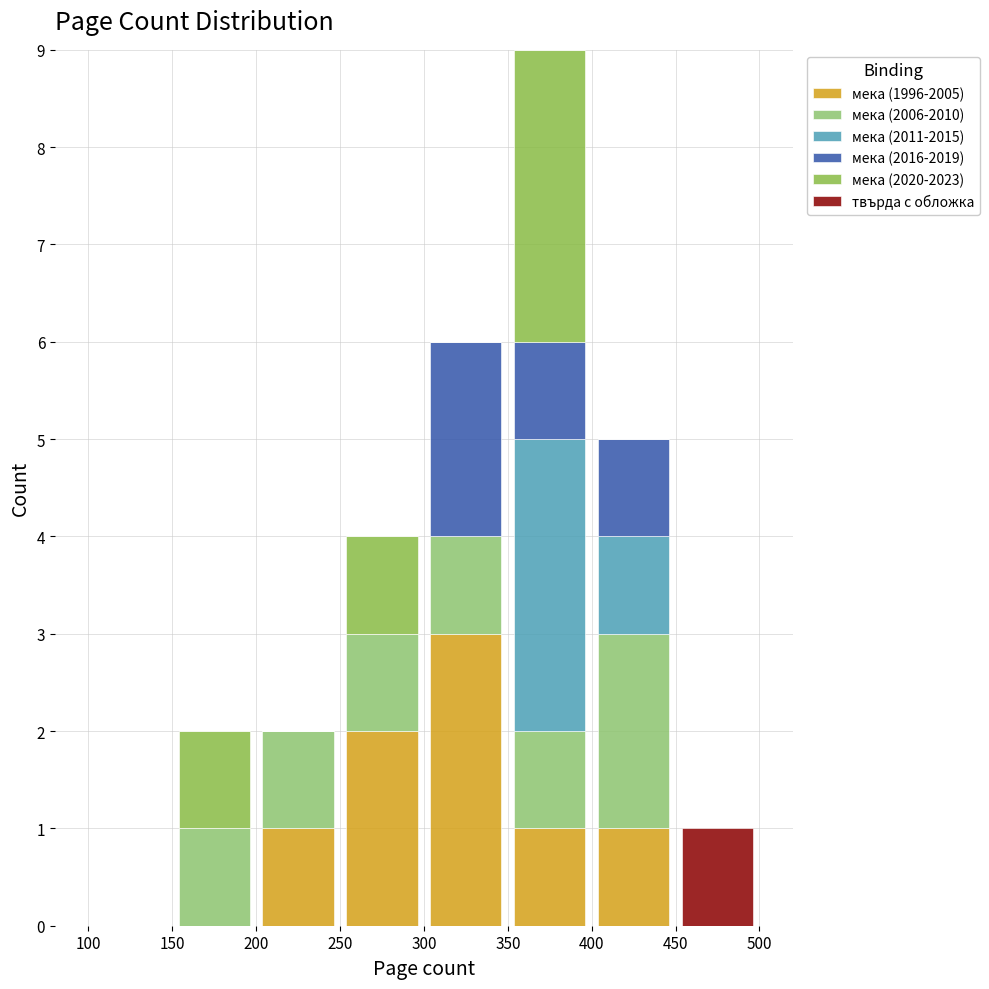

What is the total height of the stacked bar covering 400 to 450 on the x-axis? The values are not printed on the chart, so give them approximately, as read against the axis.

5